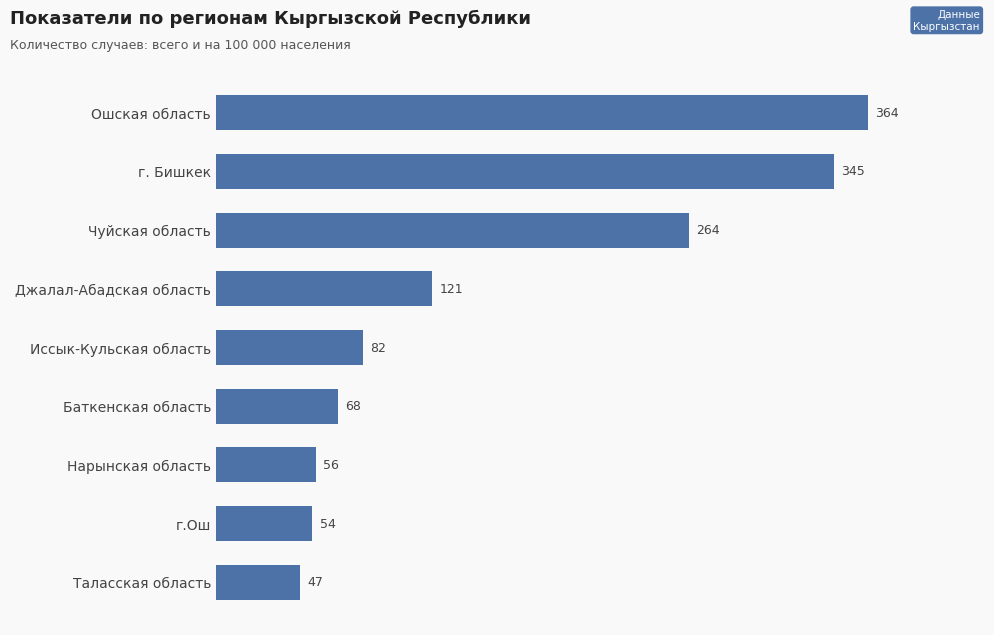

What is the ratio of the value at г.Ош to the value at Джалал-Абадская область?

0.4